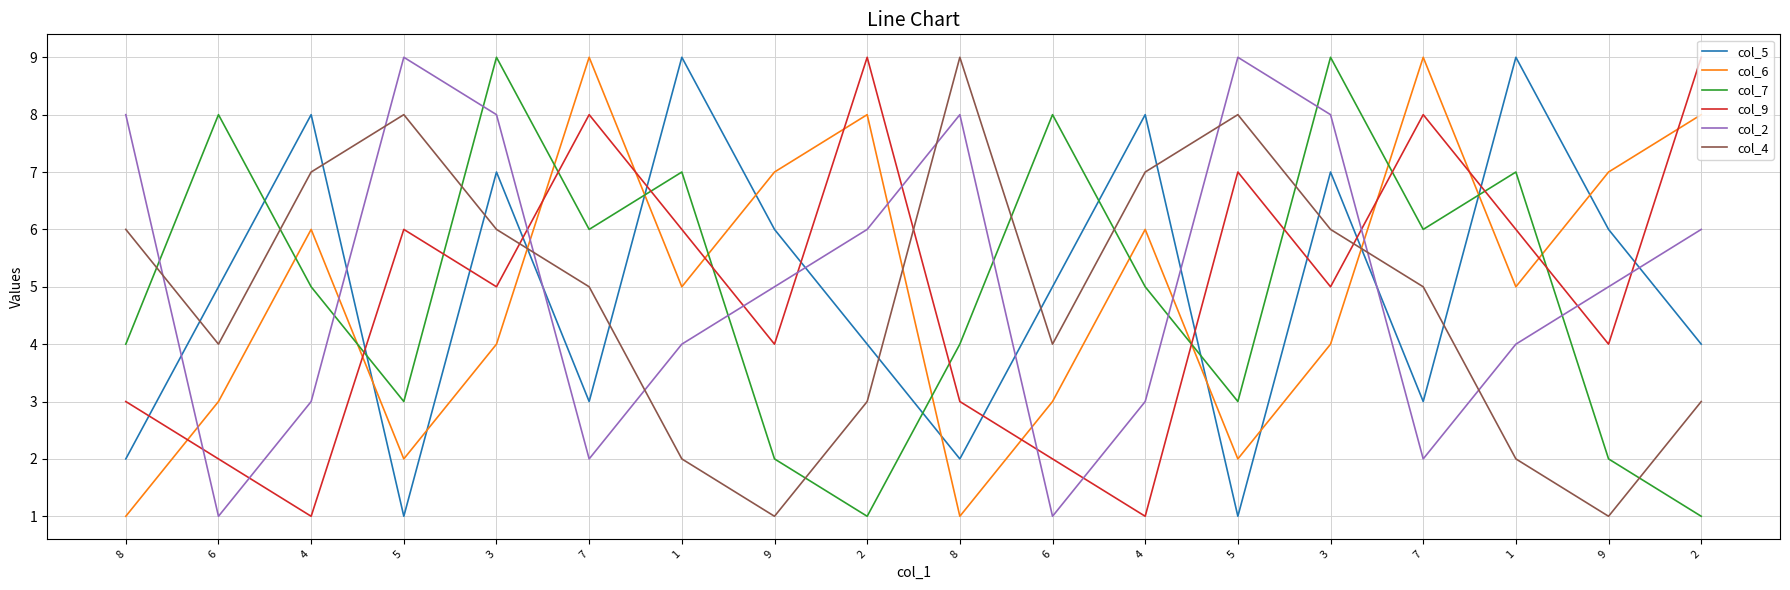

How many series are shown in this chart?

6